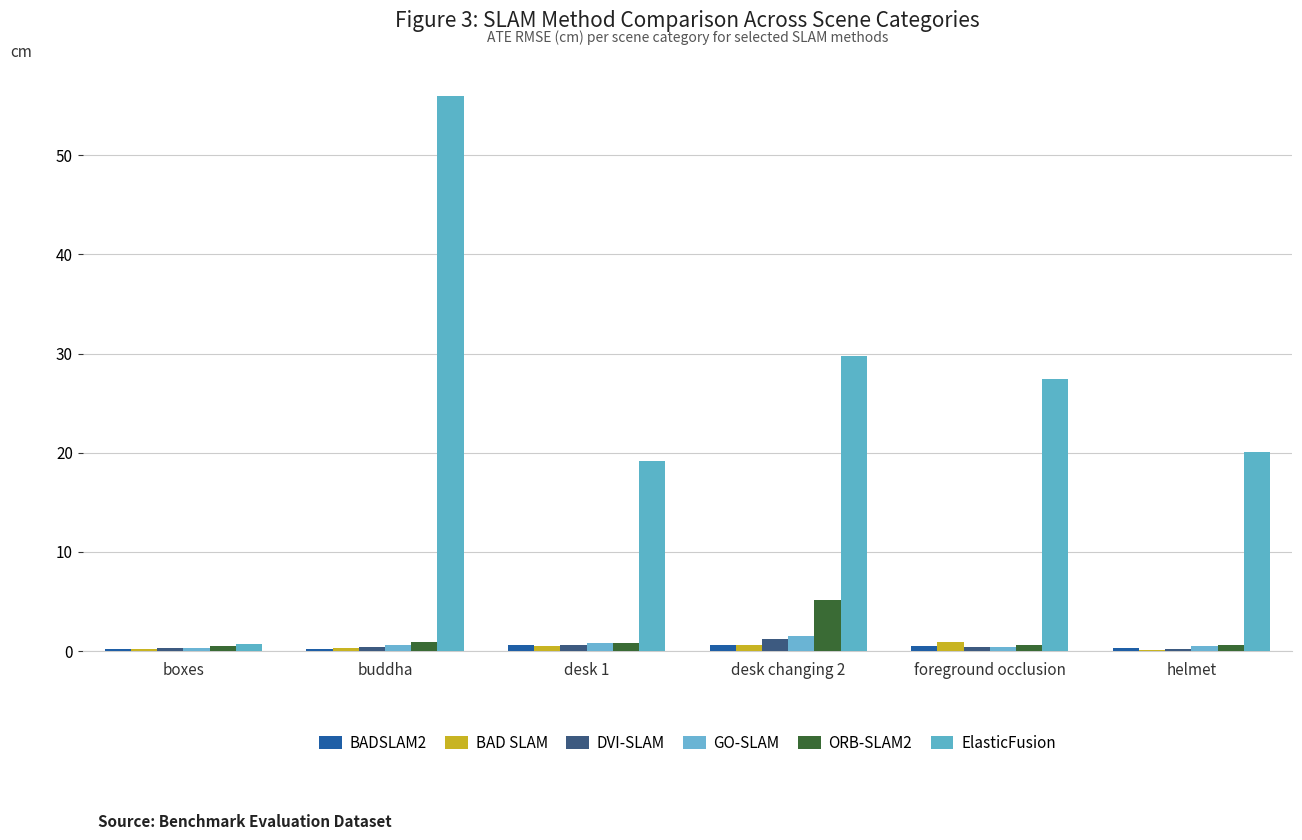

What is the lowest value of the ORB-SLAM2 series?

0.5